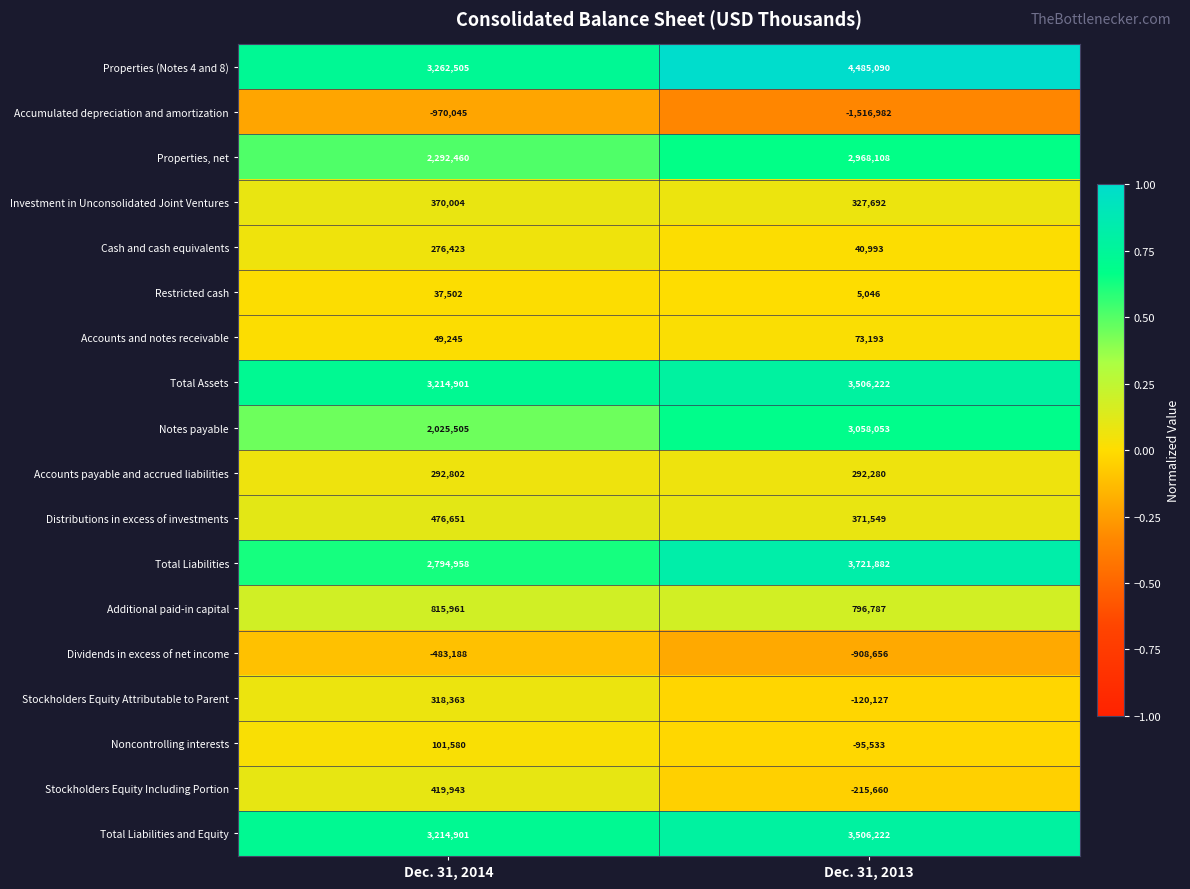

The Stockholders Equity Including Portion series shows -355474 at Dec. 31, 2013. True or false?

False